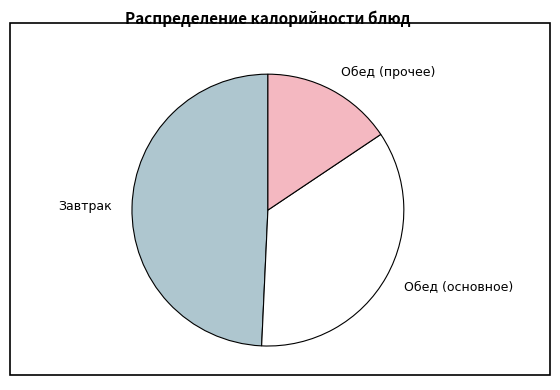

What is the ratio of the value at Обед (прочее) to the value at Обед (основное)?

0.4